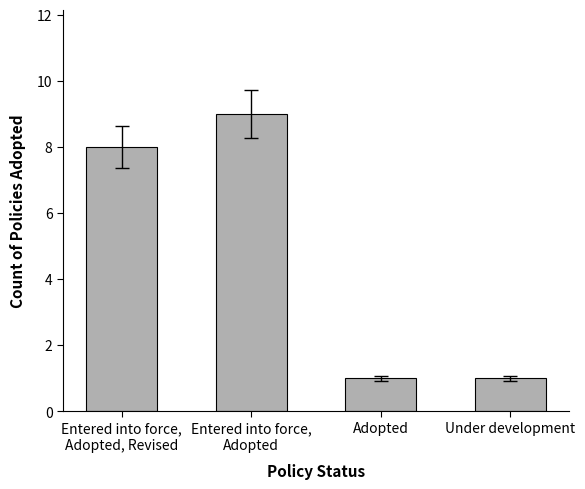

What is the difference between the values at Entered into force,
Adopted and Under development?

8